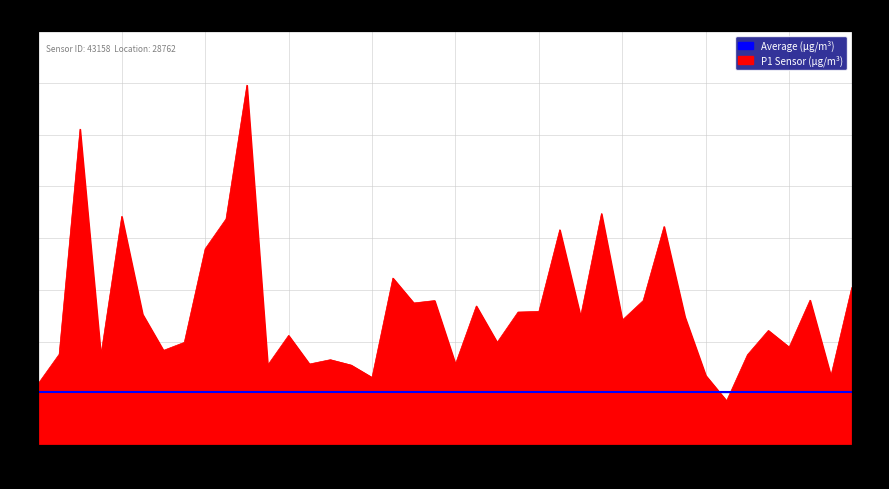

How many categories are shown in the chart?

40